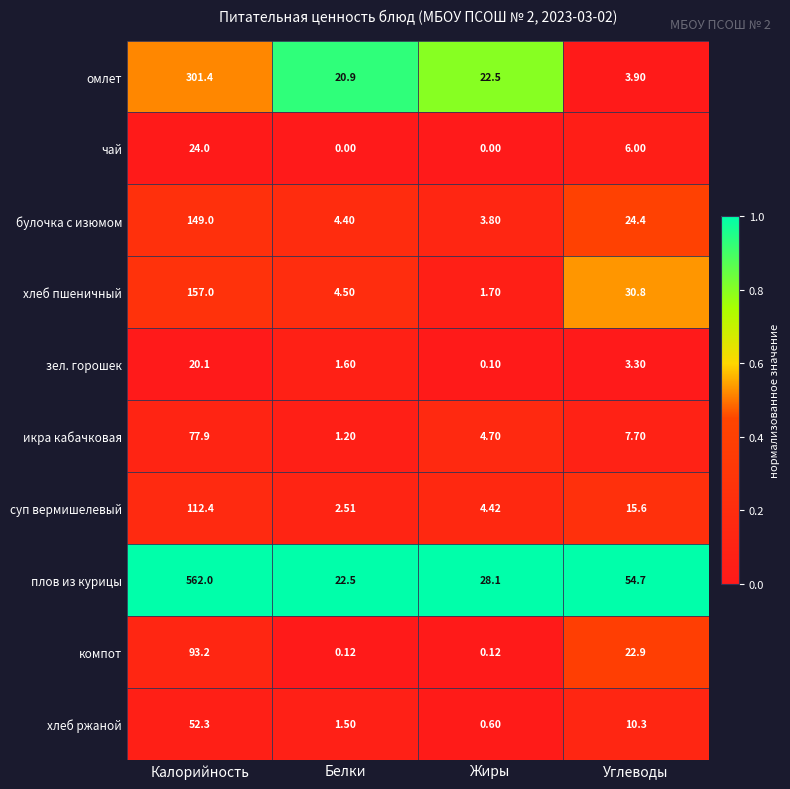

Which series has the largest range (max minus min)?

плов из курицы